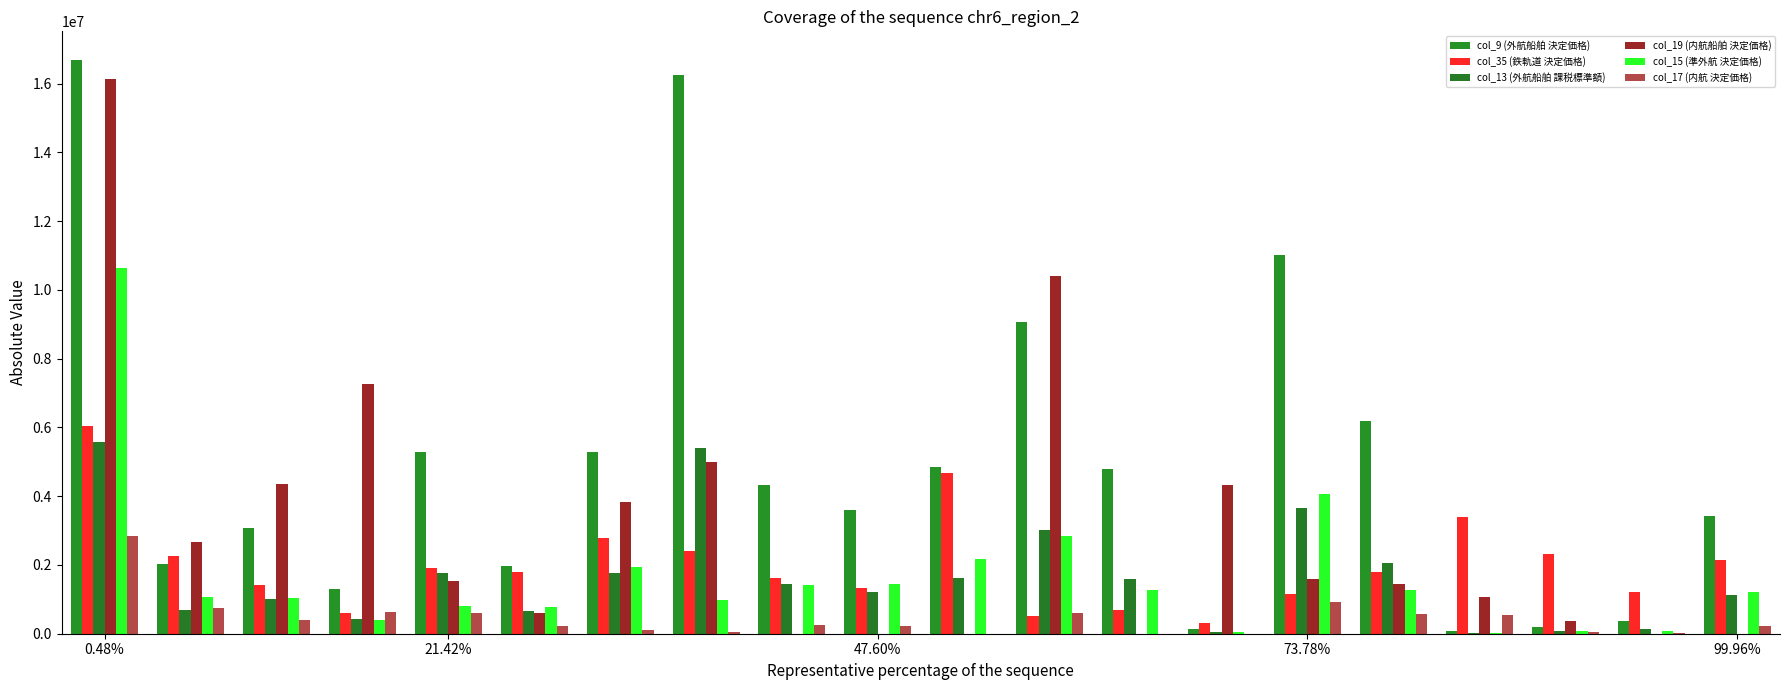

Which series has the largest total across all categories?

col_9 (外航船舶 決定価格)